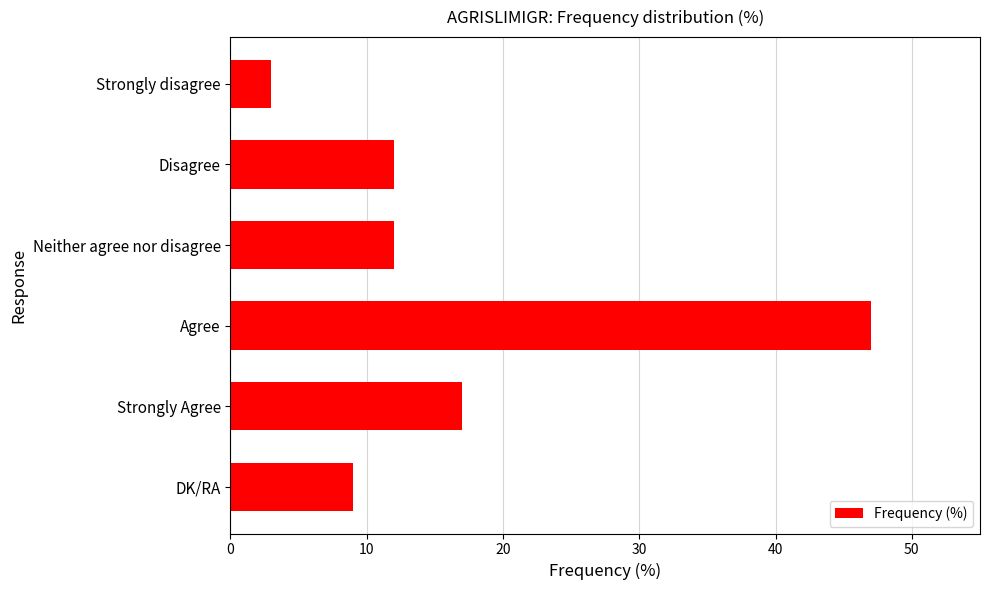

What is the minimum value shown in the chart?

3